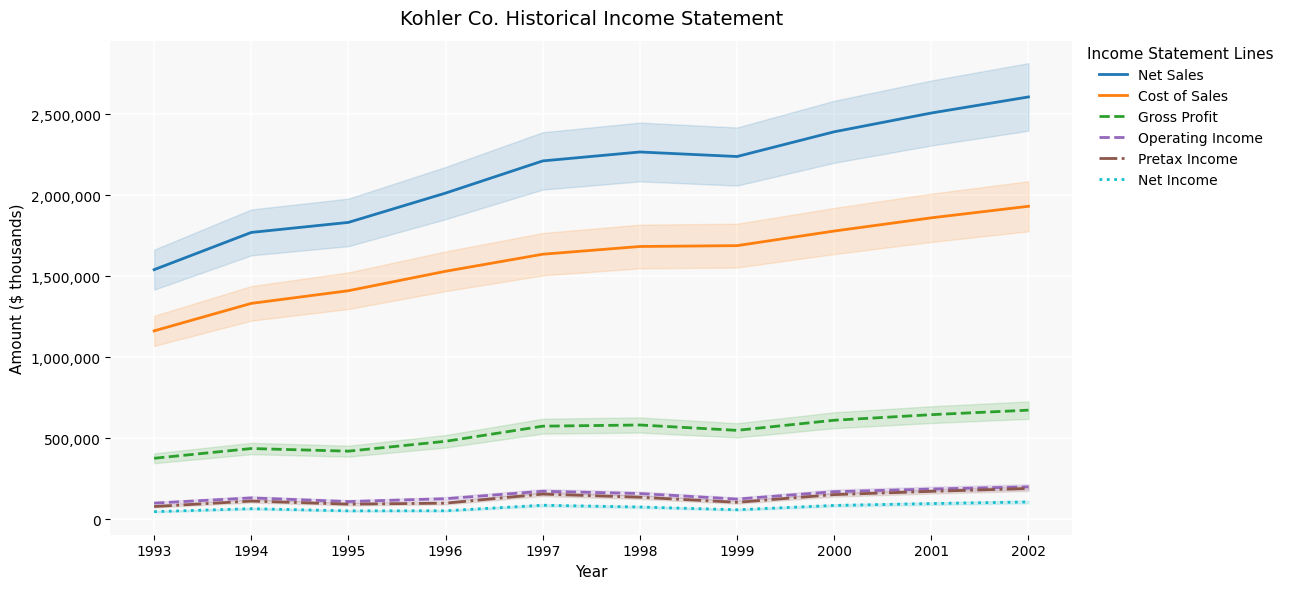

List the series in order of their peak value, highest first.

Net Sales, Cost of Sales, Gross Profit, Operating Income, Pretax Income, Net Income